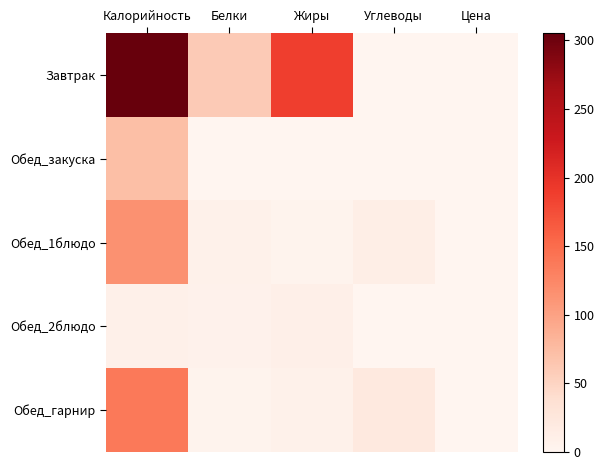

Reading left to right, list all the values displayed in this chart.

Завтрак: Калорийность=305.0	Белки=60.0	Жиры=188.0	Углеводы=0.0	Цена=0.0
Обед_закуска: Калорийность=72.0	Белки=0.0	Жиры=0.0	Углеводы=0.0	Цена=0.0
Обед_1блюдо: Калорийность=114.8	Белки=7.9	Жиры=3.9	Углеводы=12.1	Цена=0.0
Обед_2блюдо: Калорийность=9.0	Белки=6.0	Жиры=10.0	Углеводы=0.0	Цена=0.0
Обед_гарнир: Калорийность=138.0	Белки=4.0	Жиры=8.0	Углеводы=22.0	Цена=0.0